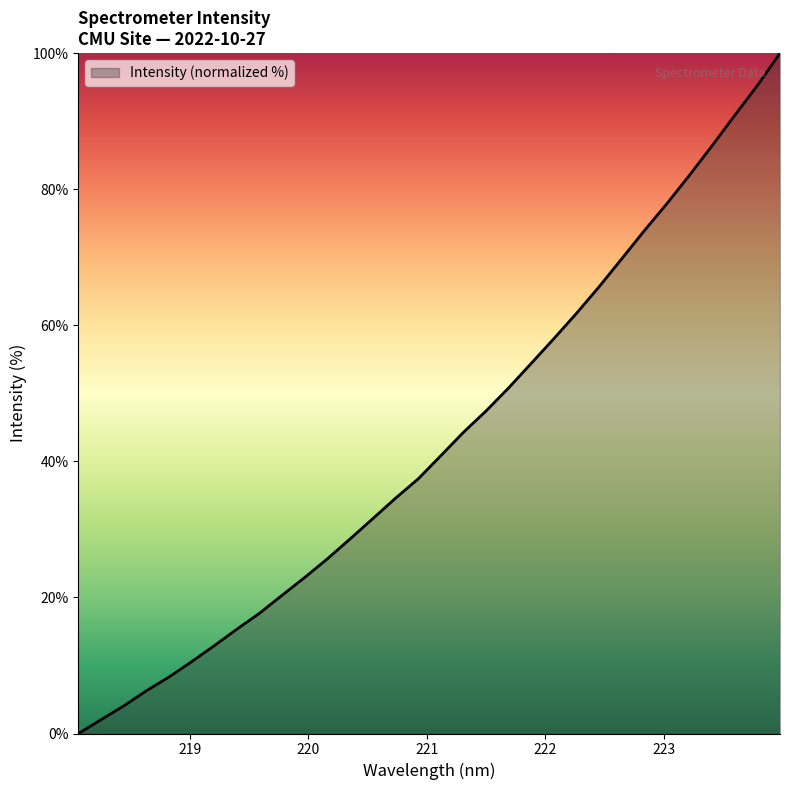

Count the number of data series in this chart.

1